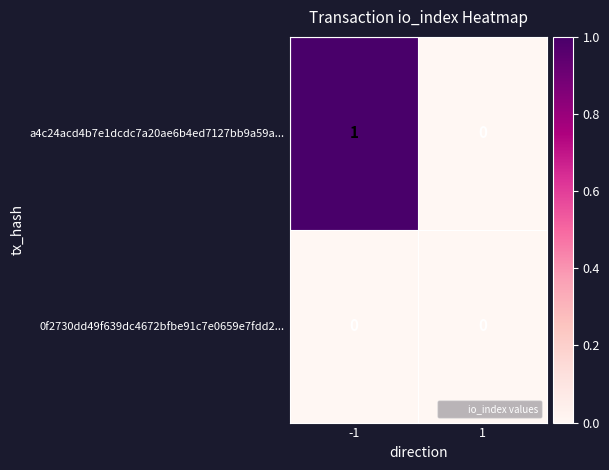

Is the value of 0f2730dd49f639dc4672bfbe91c7e0659e7fdd2... at 1 greater than the value of a4c24acd4b7e1dcdc7a20ae6b4ed7127bb9a59a... at -1?

No